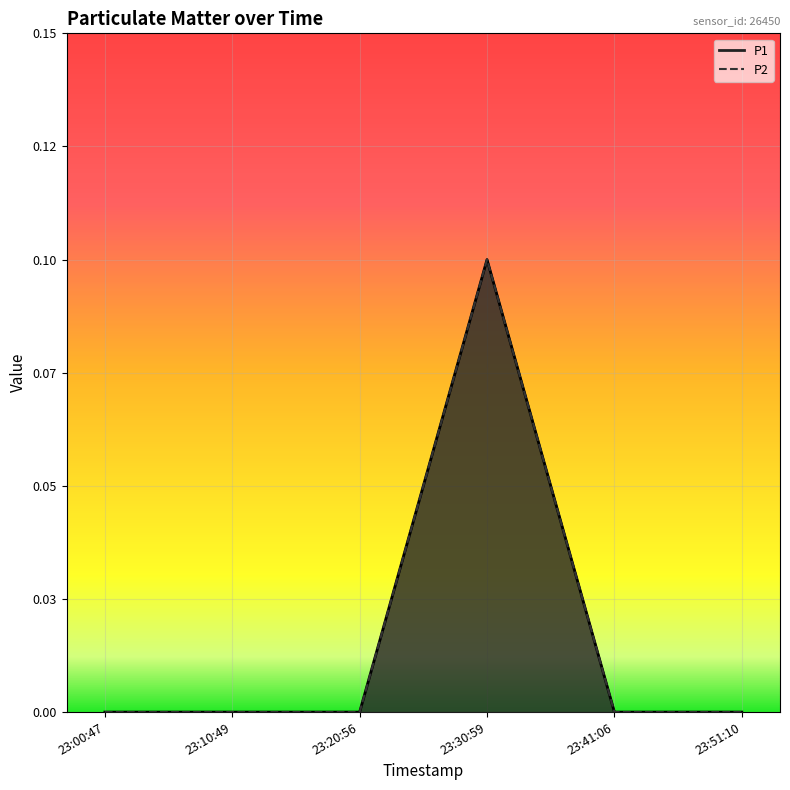

How many lines are shown in the chart?

2